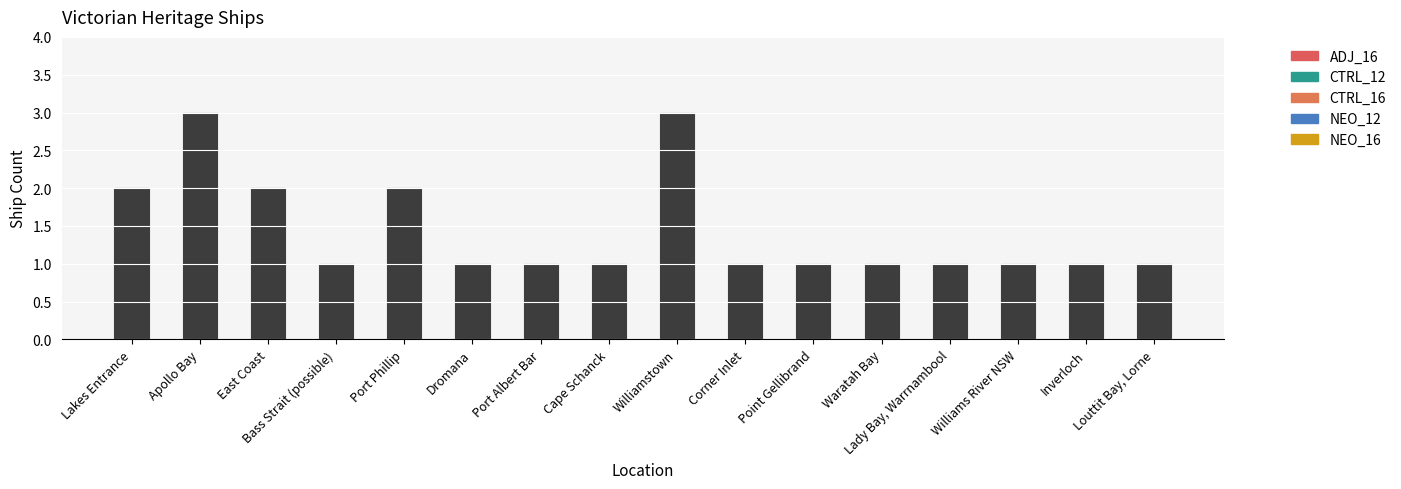

What is the maximum value shown in the chart?

3